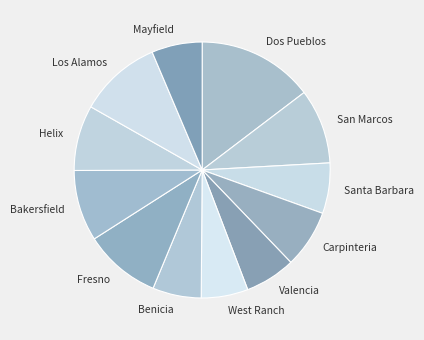

Is there a majority slice in this chart?

No